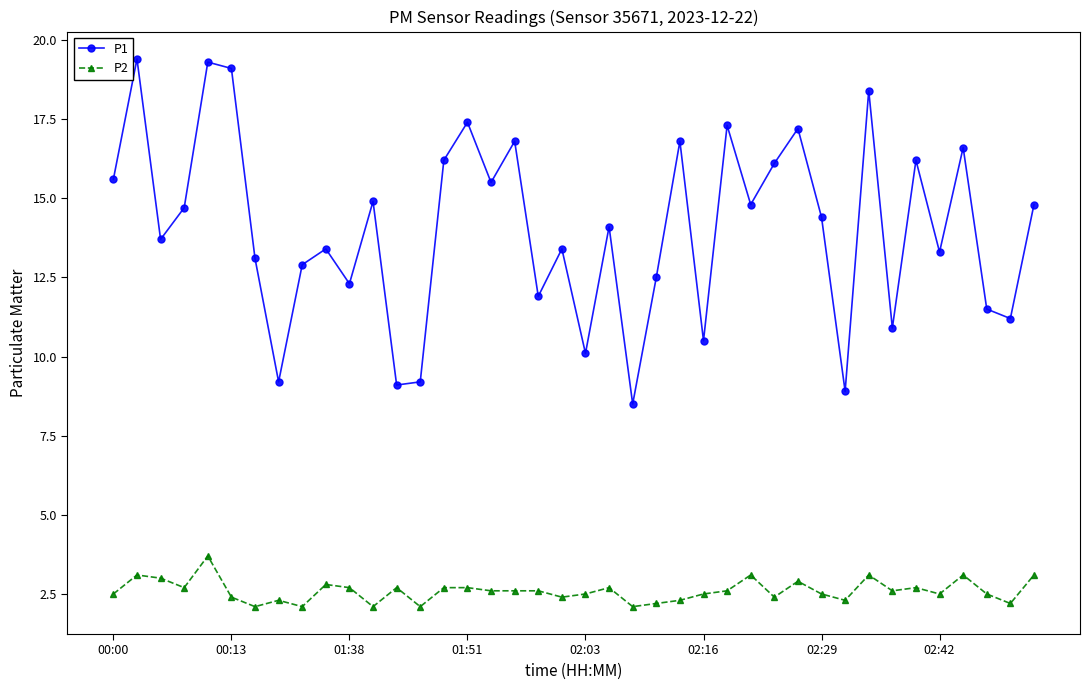

True or false: P1 has more than 2 points higher than both neighbors.

True